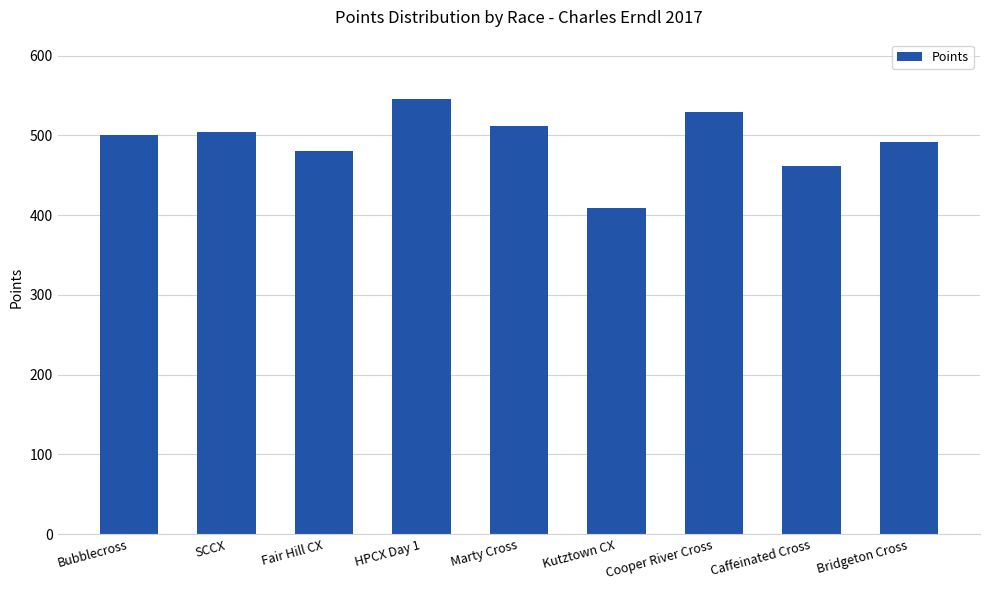

The chart shows a value of 227.9 at SCCX. True or false?

False